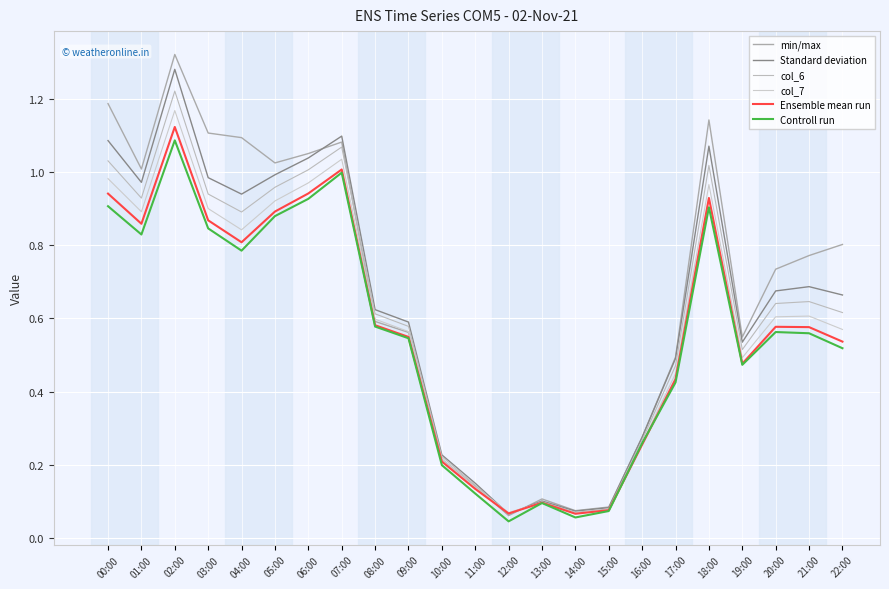

Does the chart display data point markers on the line(s)?

No